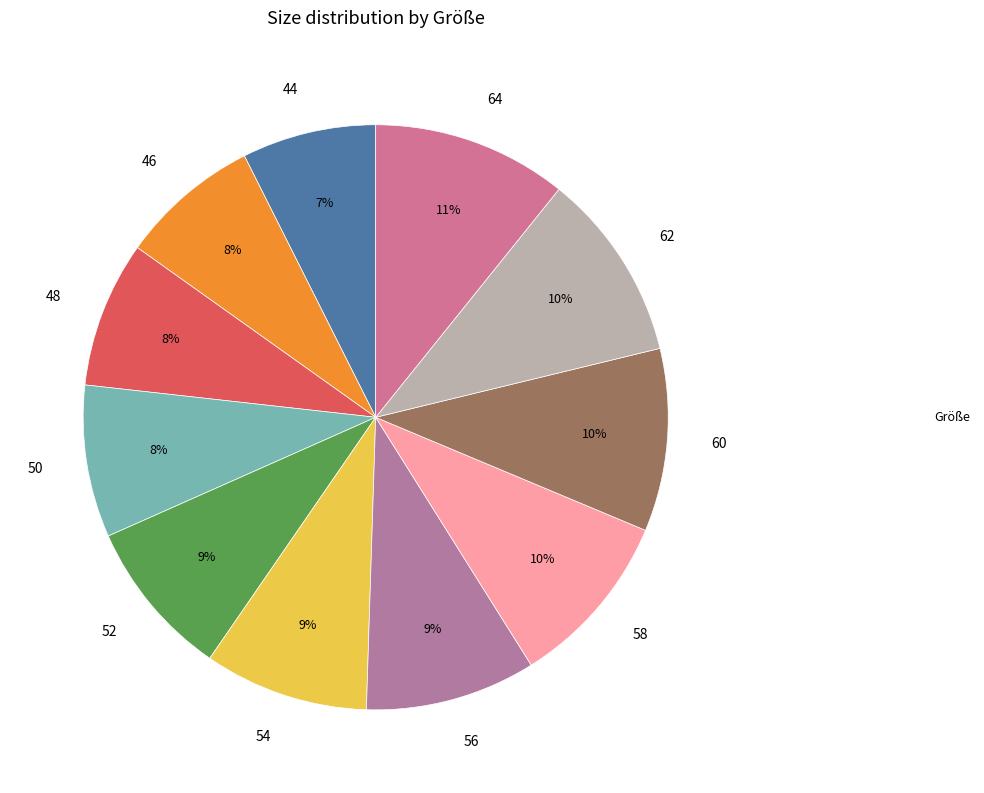

How many slices are in this pie chart?

11